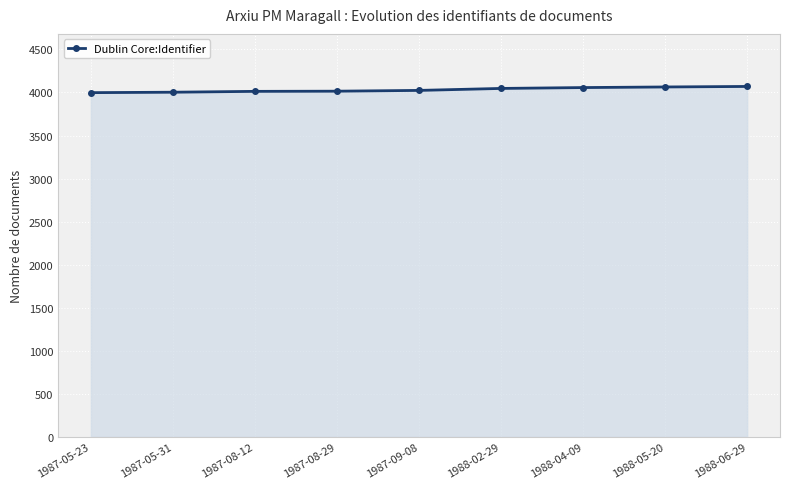

Which has a higher value, 1987-08-29 or 1988-04-09?

1988-04-09